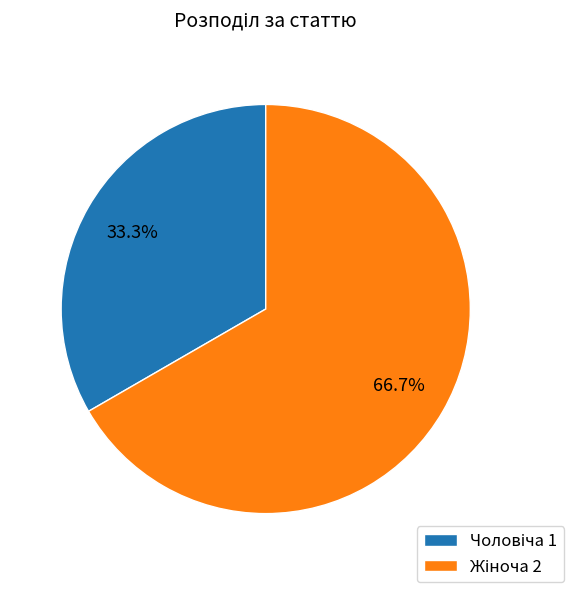

Is there a majority slice in this chart?

Yes